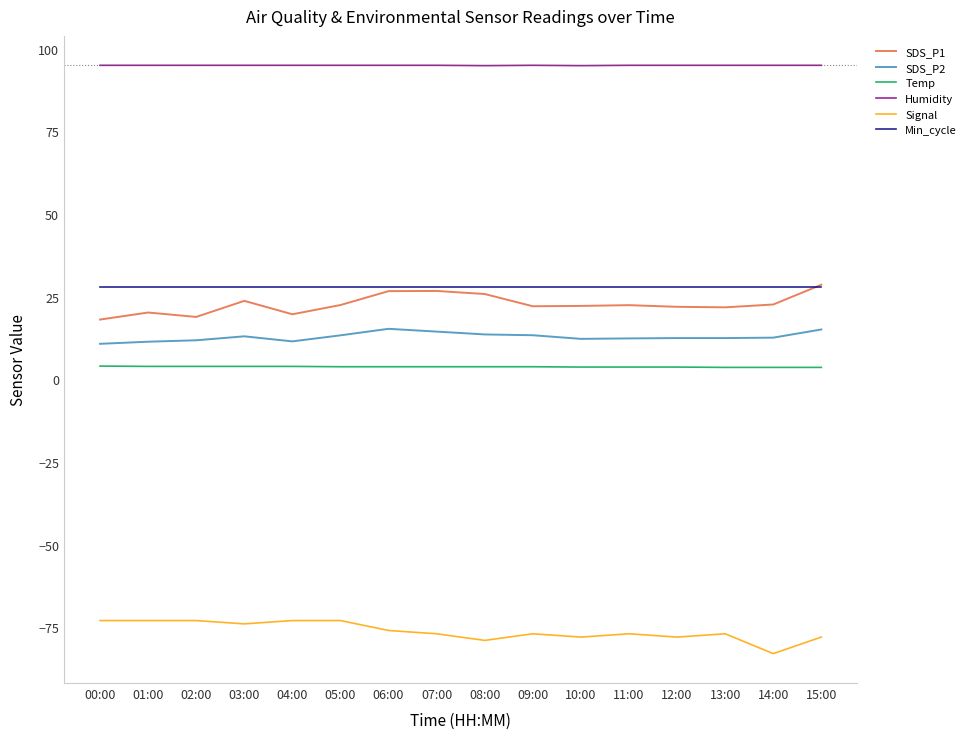

What is the difference between the maximum and minimum values in the Temp series?

0.4